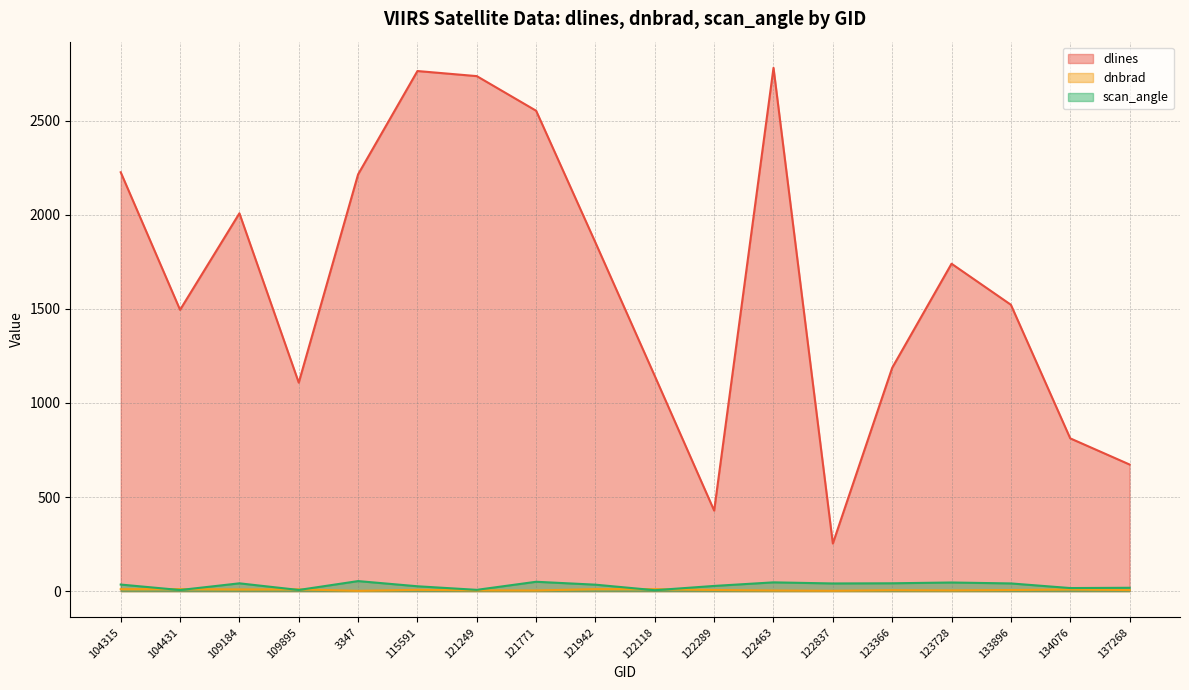

At which label is dnbrad closest to 6?

133896